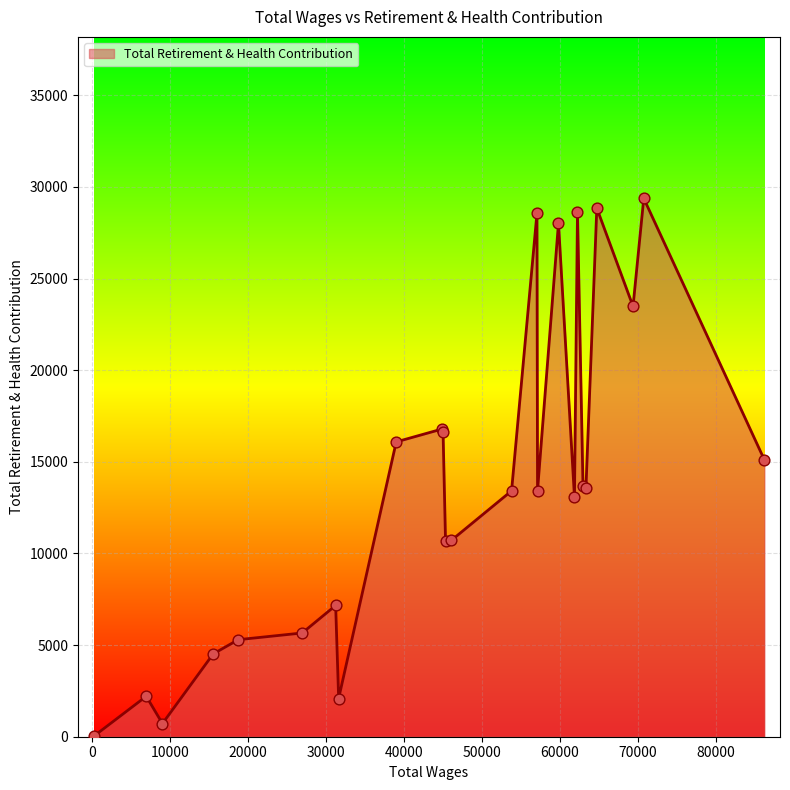

What is the greatest value displayed?

29374